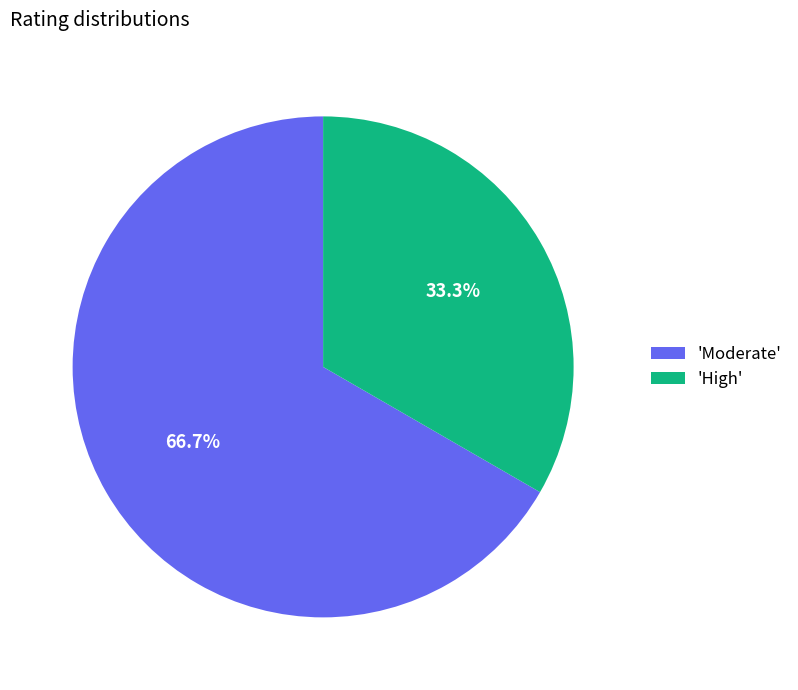

What percentage do 'Moderate' and 'High' together represent?

100.0%